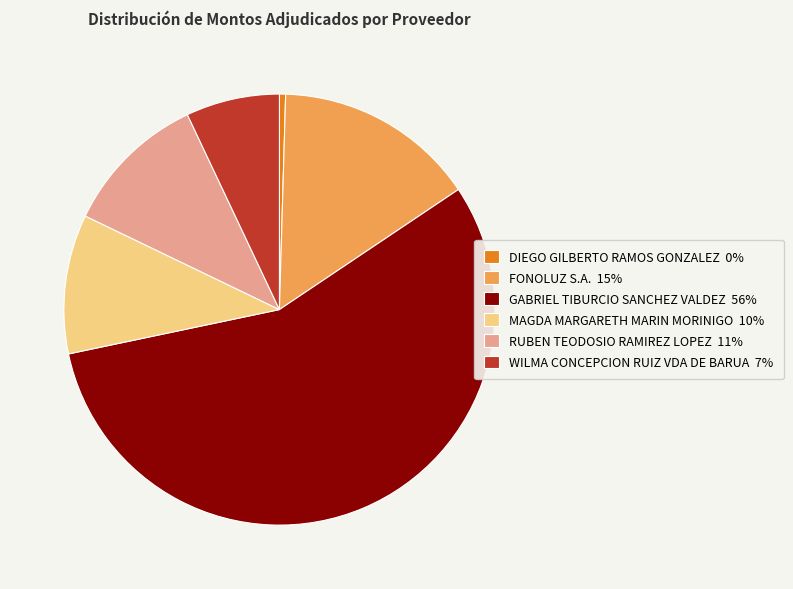

What is the largest slice in the pie chart?

GABRIEL TIBURCIO SANCHEZ VALDEZ